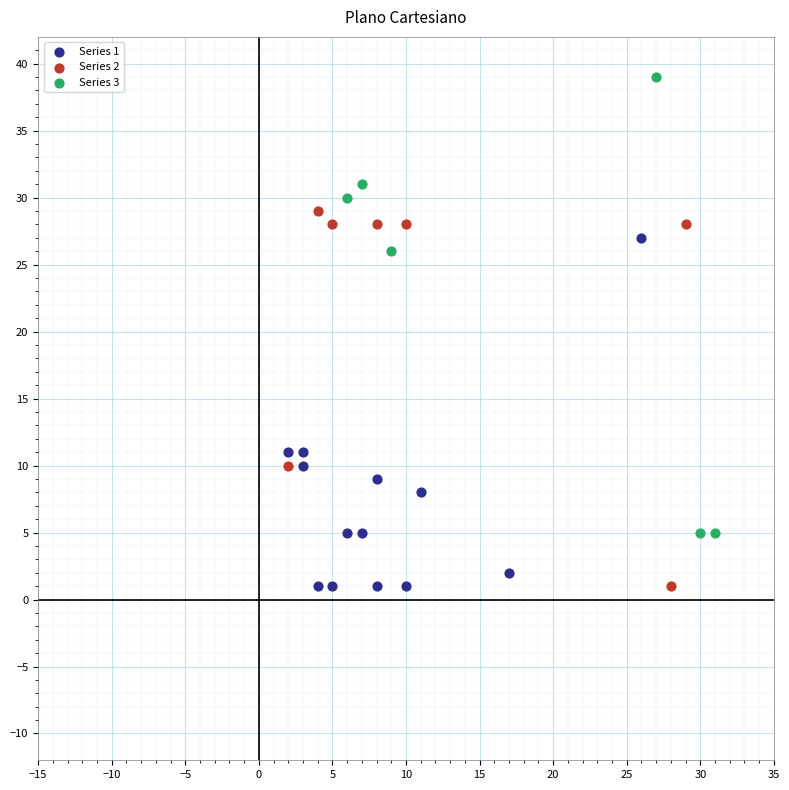

What are all the series names shown in the legend?

Series 1, Series 2, Series 3